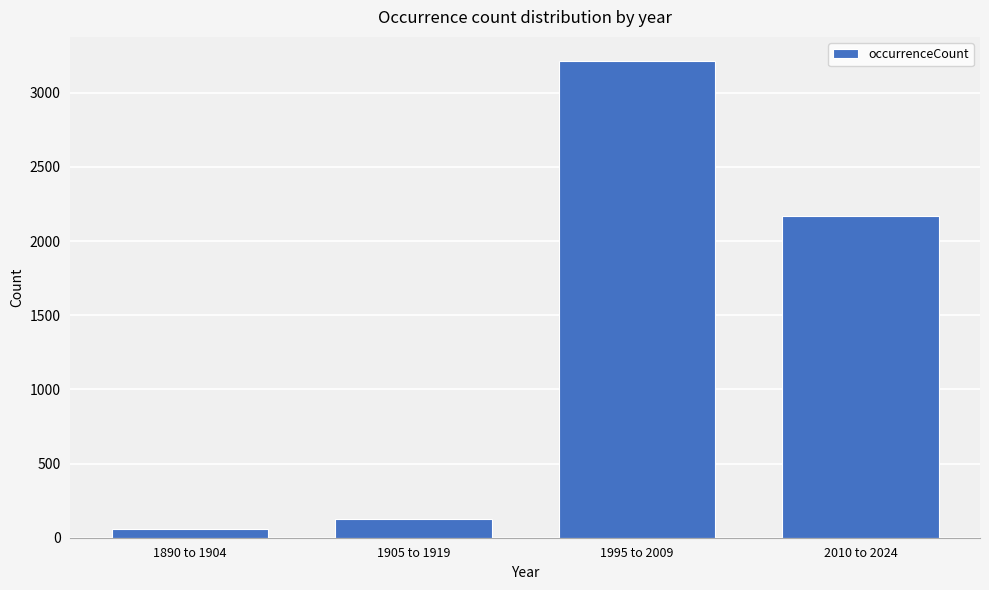

Reading right to left, extract all data points from this chart.

2010 to 2024=2169	1995 to 2009=3216	1905 to 1919=129	1890 to 1904=60